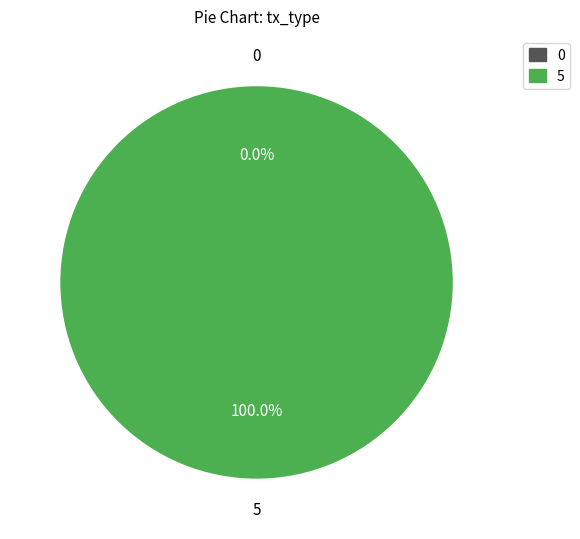

Which slice represents more than half of the pie?

Regular (io_index=5)